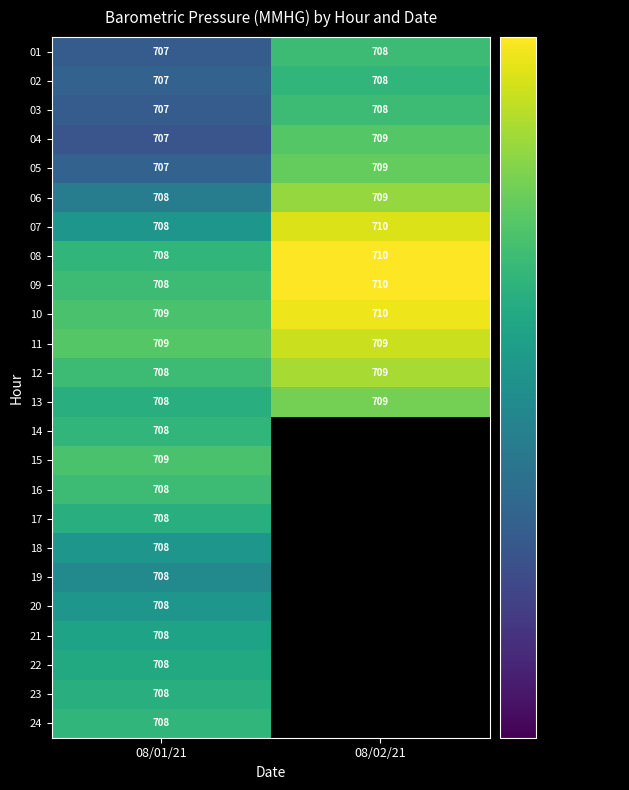

What is the minimum value shown in the chart?

706.9